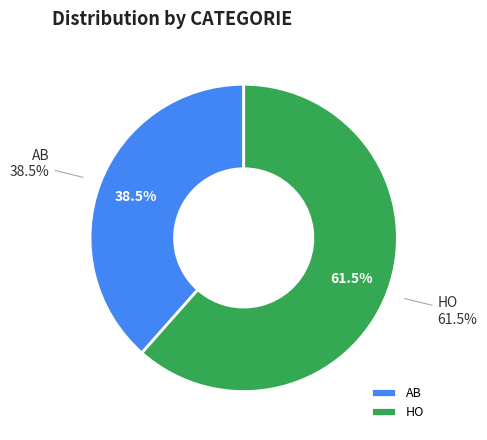

To the nearest percent, what percentage of the pie is HO?

62%